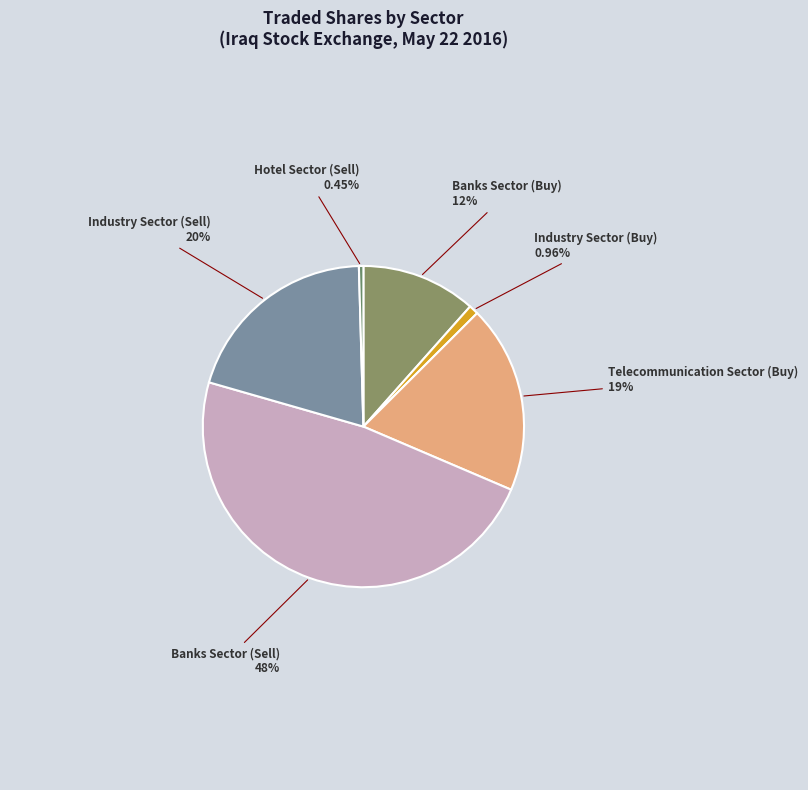

True or false: Industry Sector (Buy) accounts for 12% of the total.

False